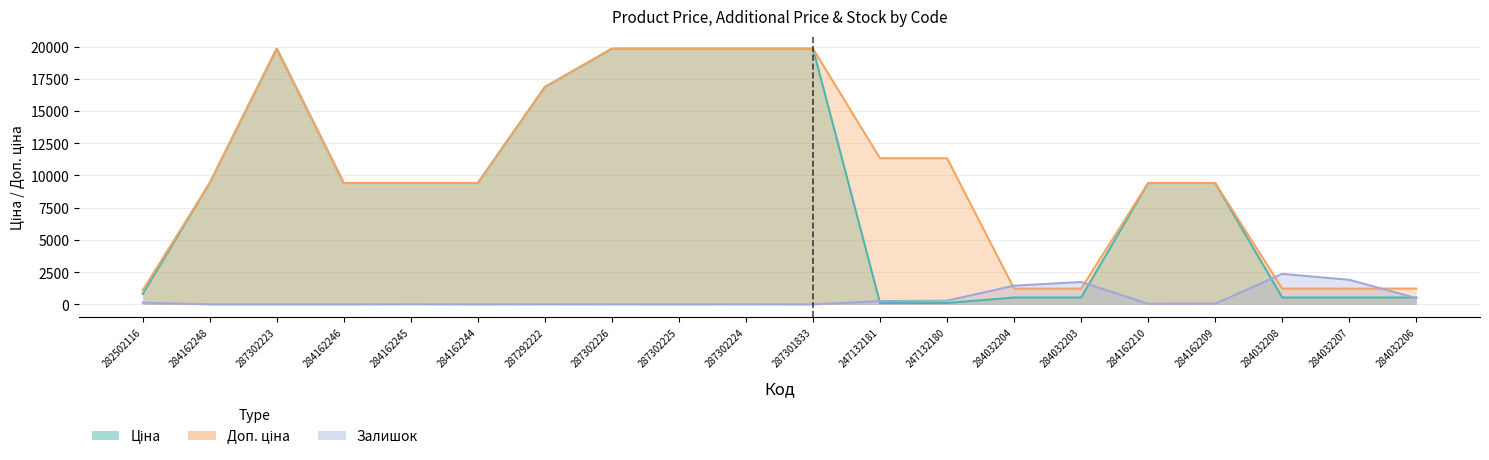

At which category does Залишок reach its first local peak?

287302223